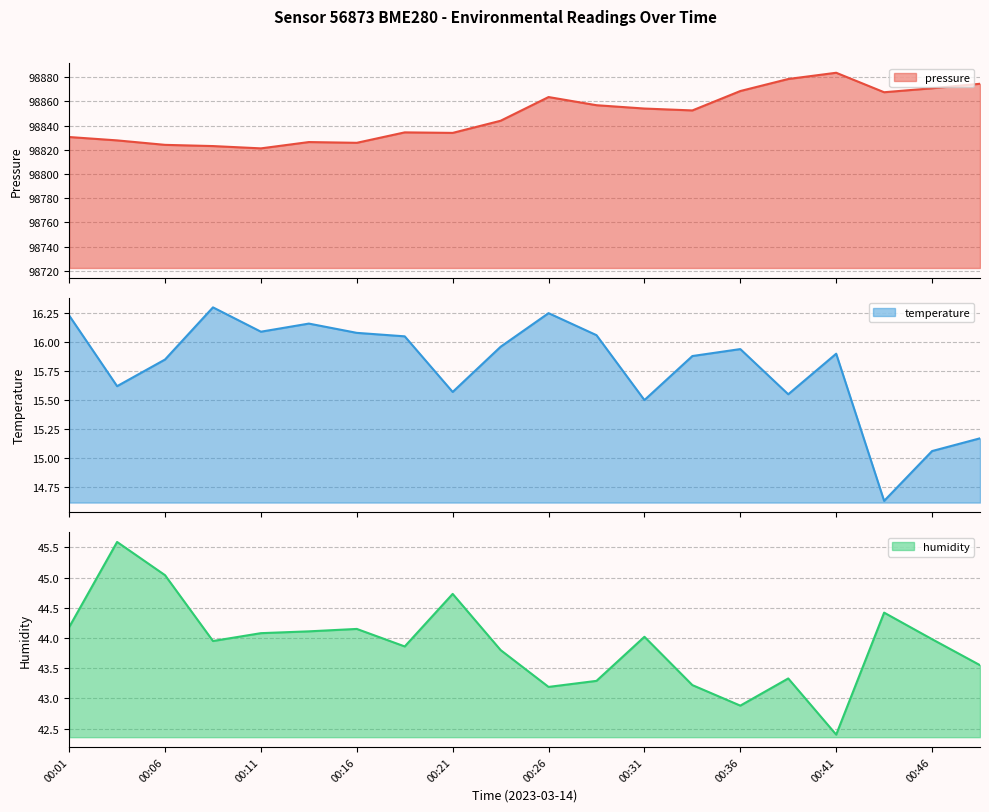

In pressure, how many points are higher than both neighbors (excluding endpoints)?

4